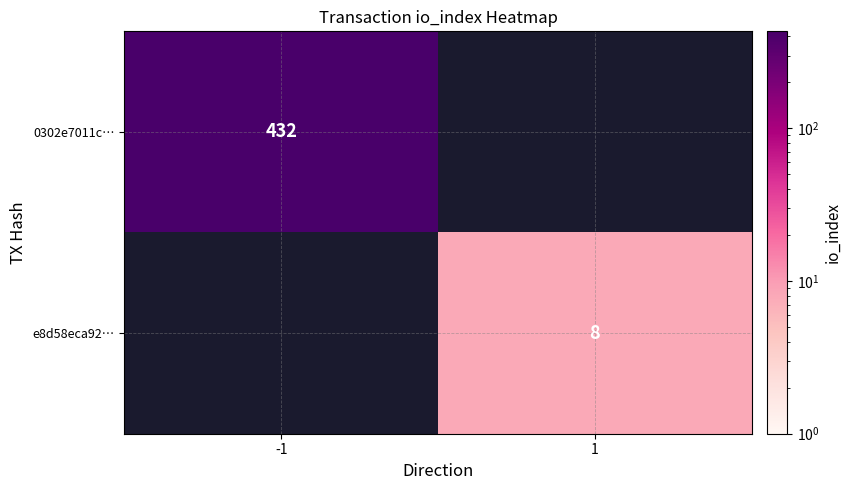

Is it true that 0302e7011c… equals 103 at -1?

False